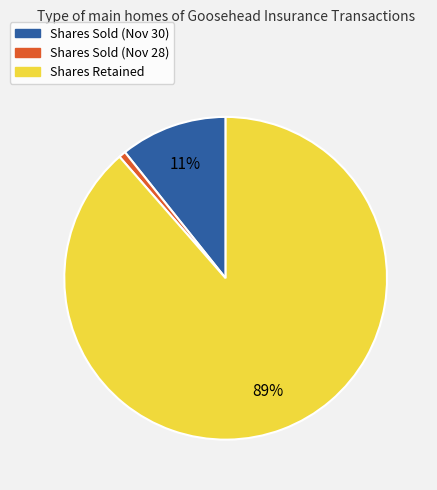

How many slices are in this pie chart?

3